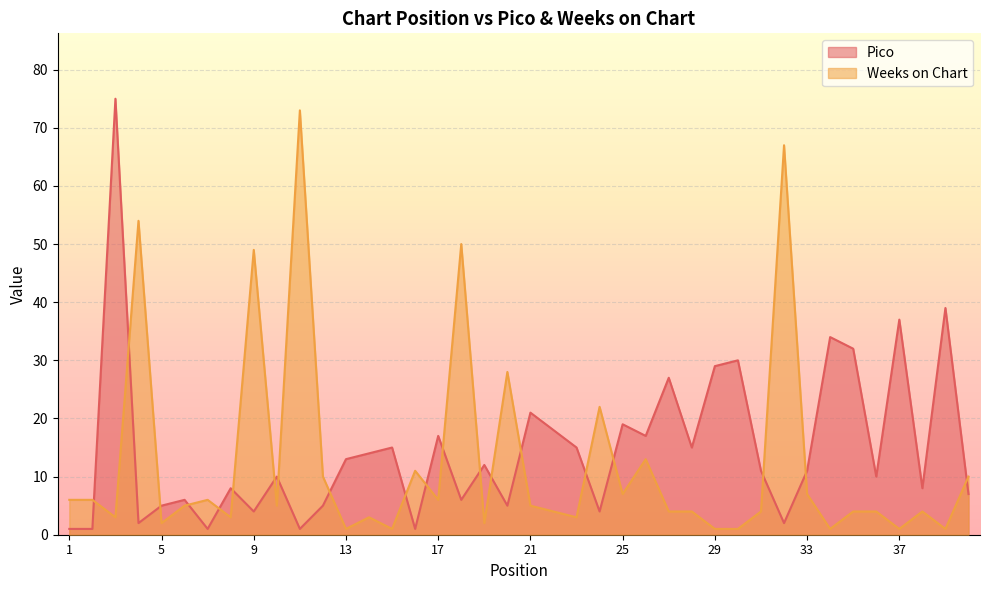

How many lines are shown in the chart?

2